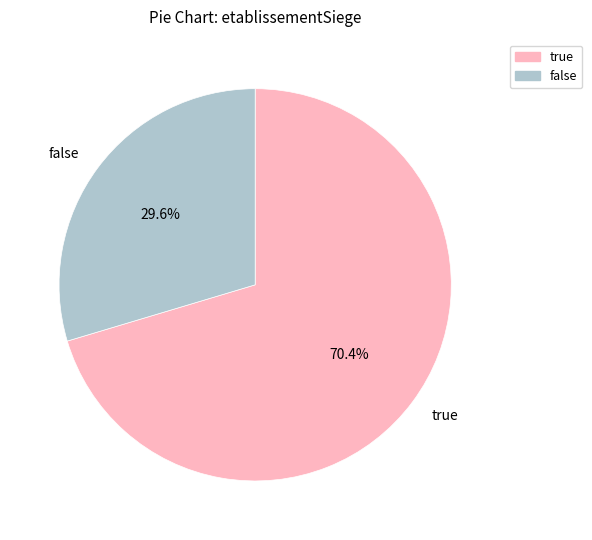

To the nearest percent, what is the difference between the largest and smallest slice percentages?

41%